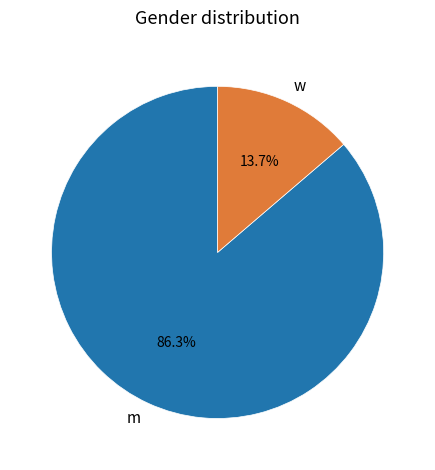

Count the number of slices in the pie.

2